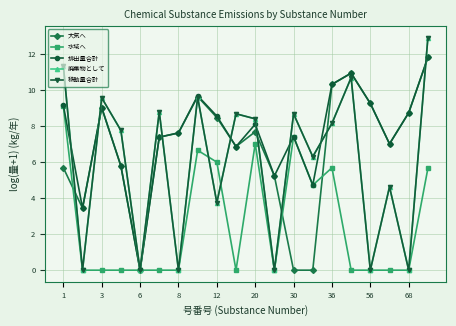

Which series has the widest spread of values?

移動量合計